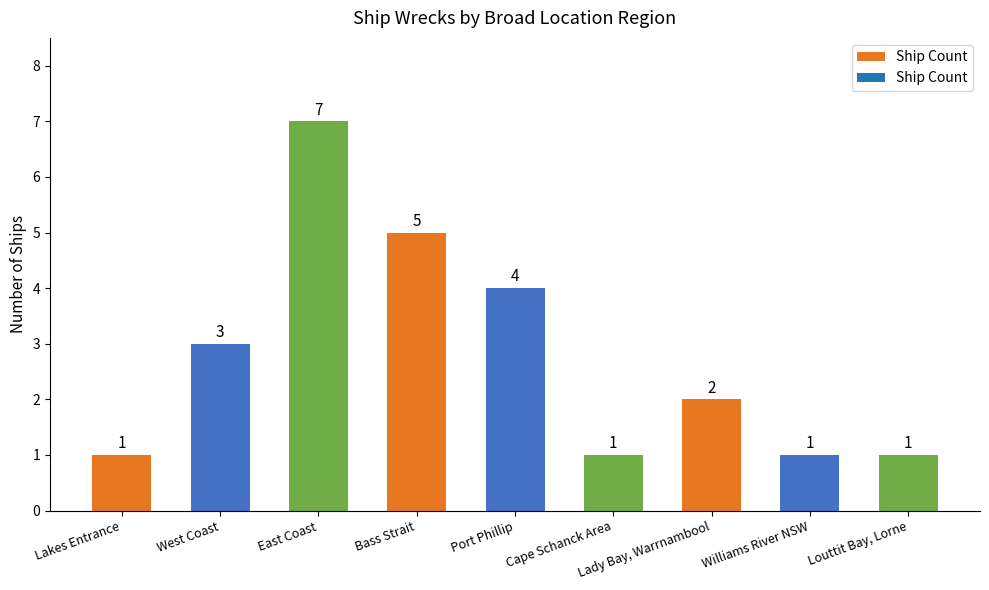

Reading left to right, extract all data points from this chart.

1	3	7	5	4	1	2	1	1